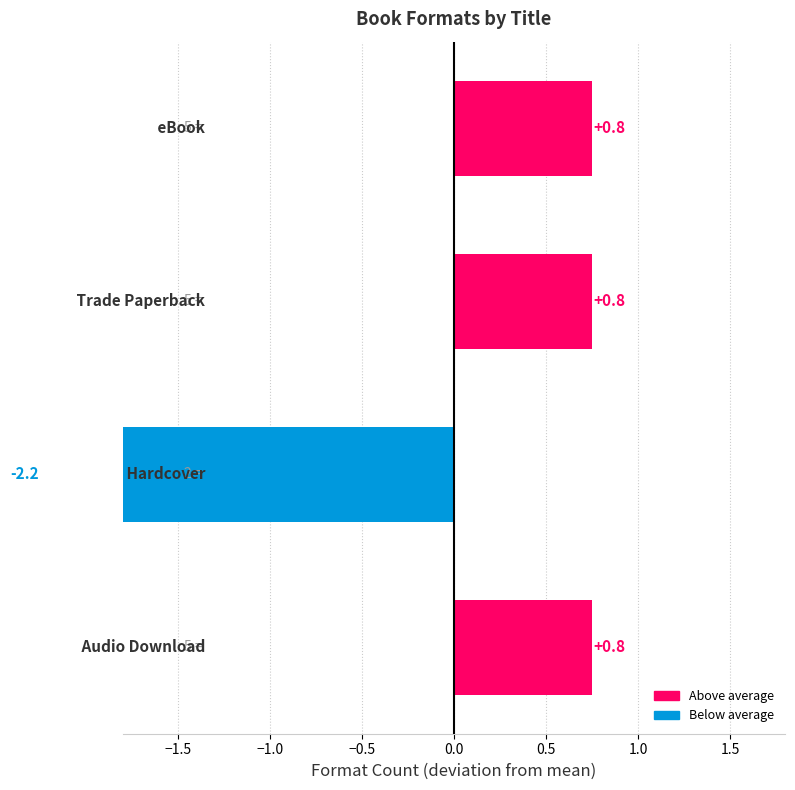

What is the maximum value shown in the chart?

0.8